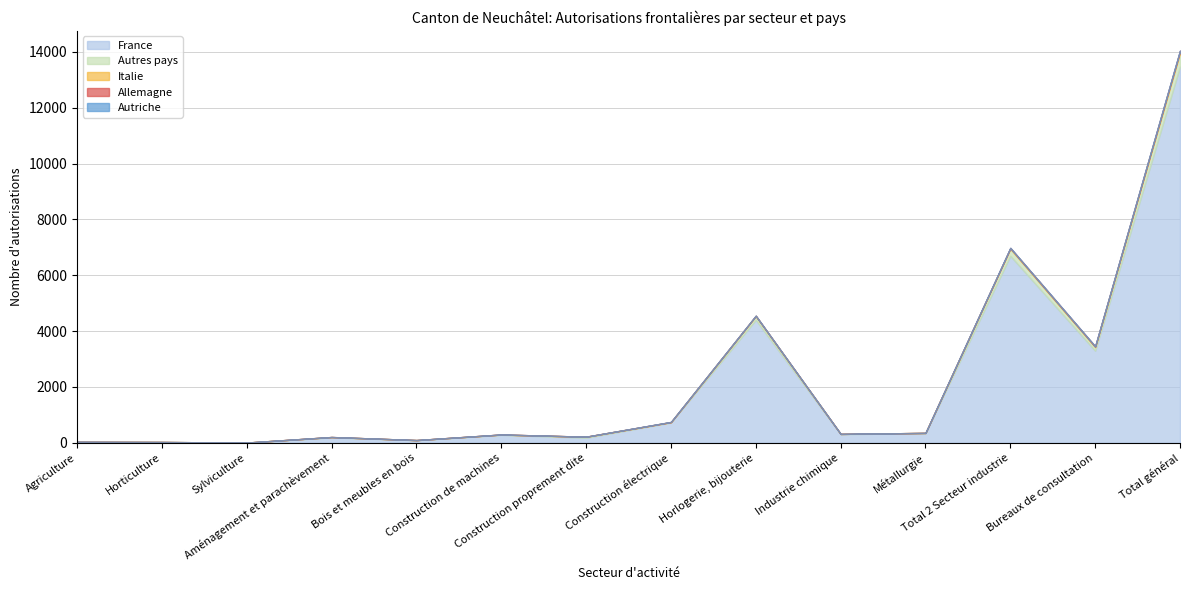

What is the total value across all series at Total général?

14050